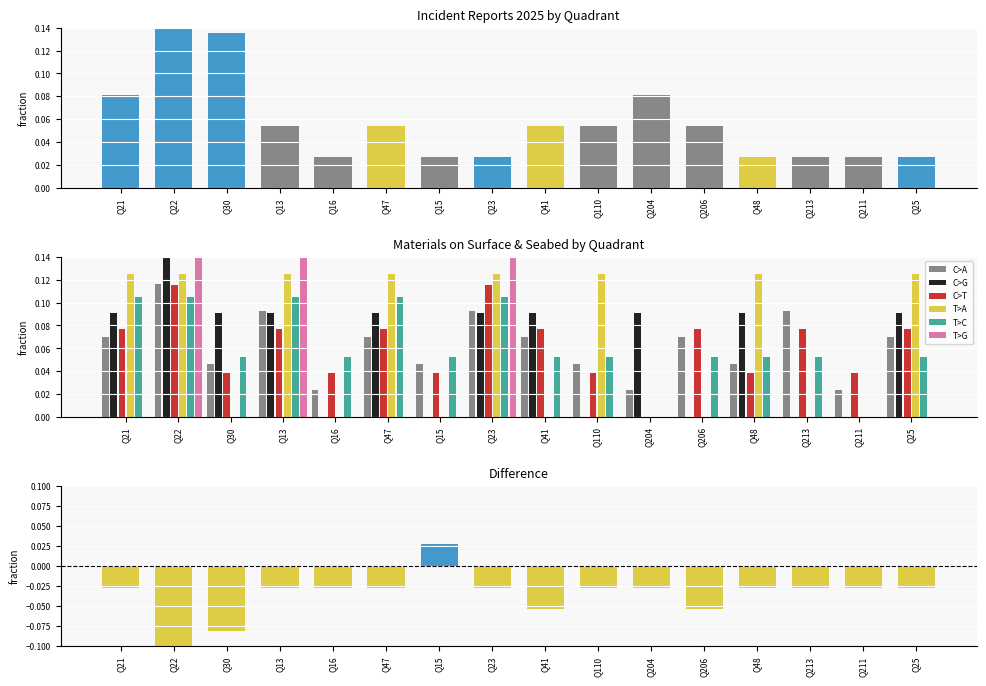

Which series changed the most between Q23 and Q41?

T>G